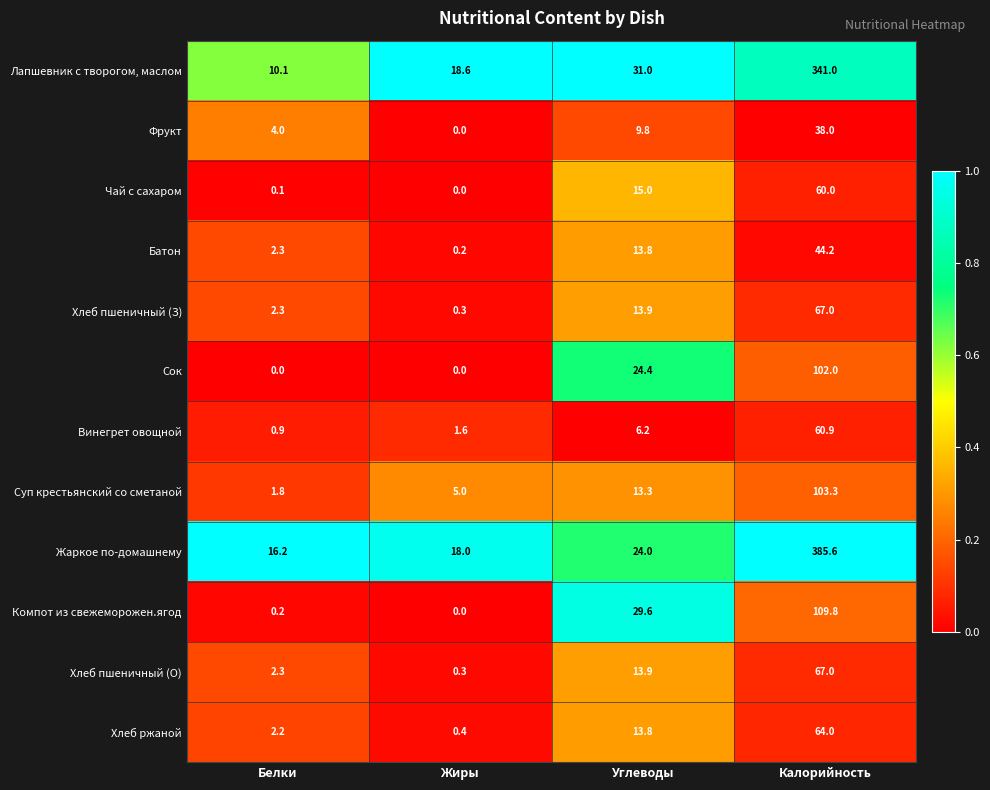

The Батон series shows 44.2 at Калорийность. True or false?

True